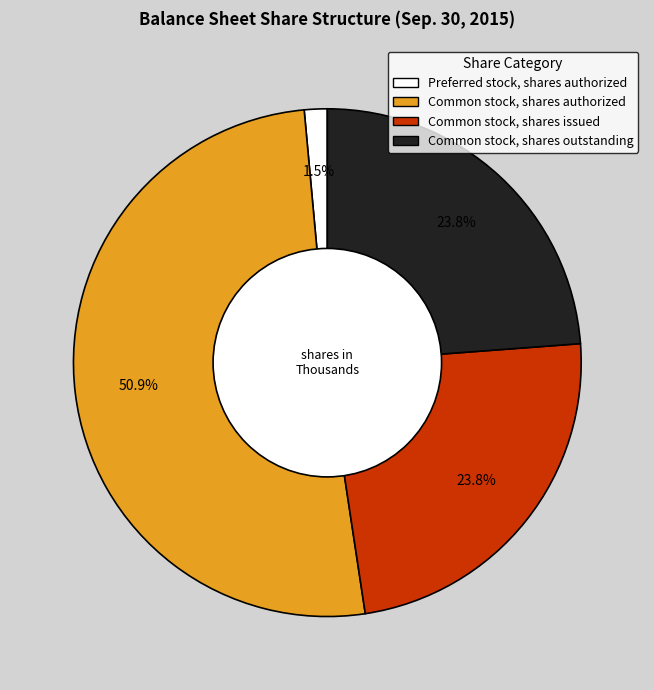

Is there any slice that represents more than half of the pie?

Yes